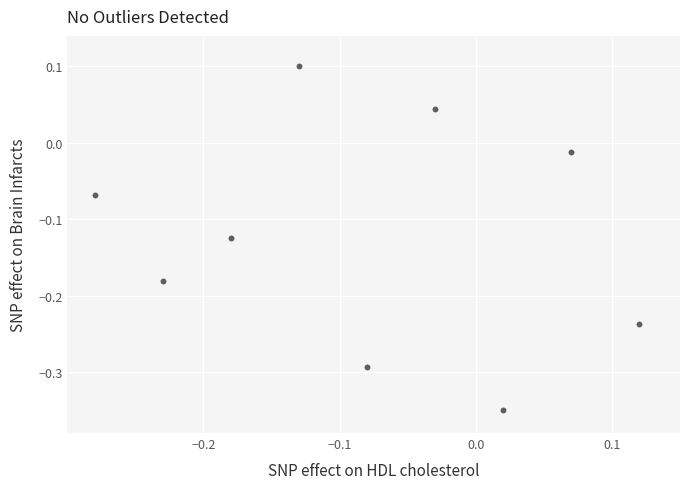

What is the range of X values (max minus min)?

0.4